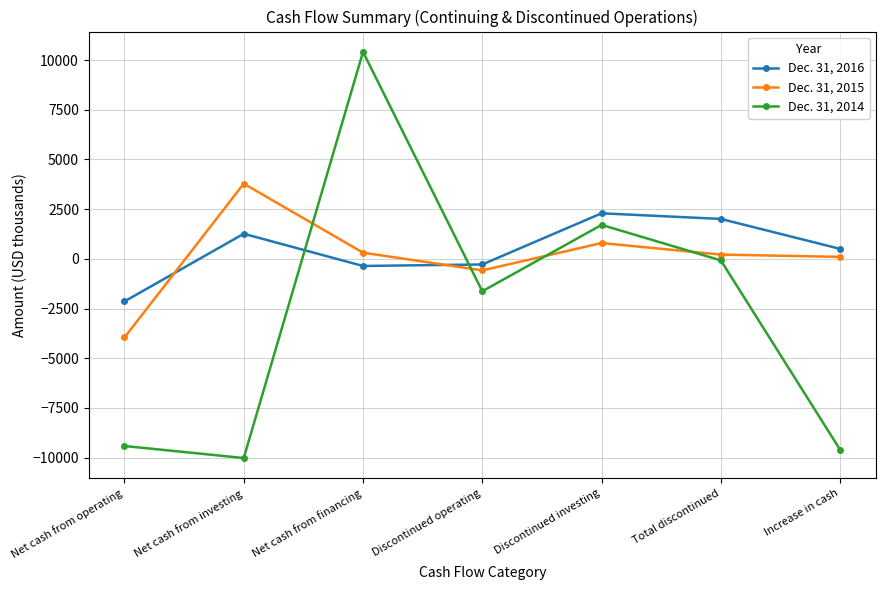

How many values in the Dec. 31, 2014 series exceed -1632?

3